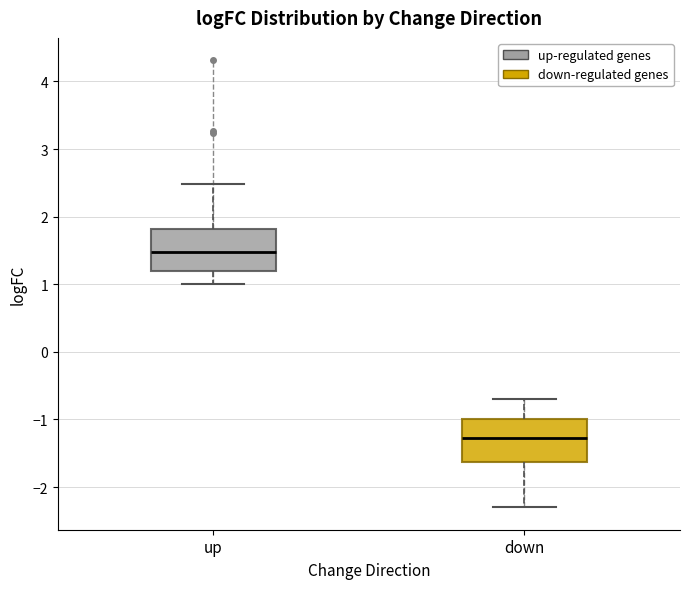

Reading left to right, transcribe this box plot: for each box, give where its median line is, the range the box spans, and where its two whiskers end, as read against the y-axis. The values are not printed on the chart, so give them approximately, as read against the axis.

up: median 1.5, box 1.2 to 1.8, whiskers 1.0 to 2.5
down: median -1.3, box -1.6 to -1.0, whiskers -2.3 to -0.7